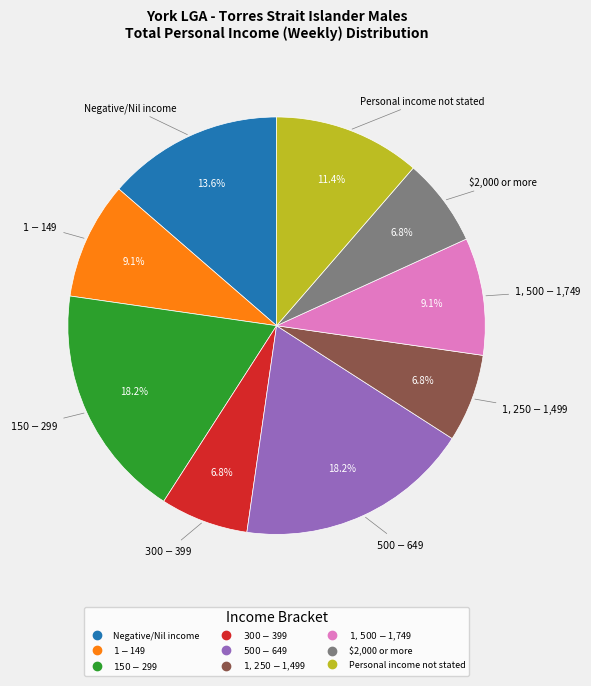

Does any single category account for the majority?

No